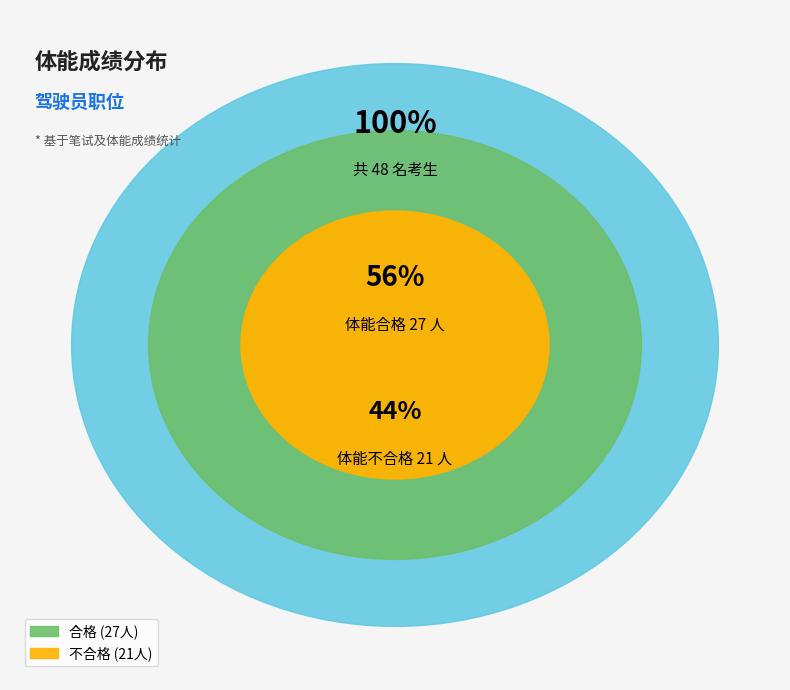

How many segments does this pie chart have?

2